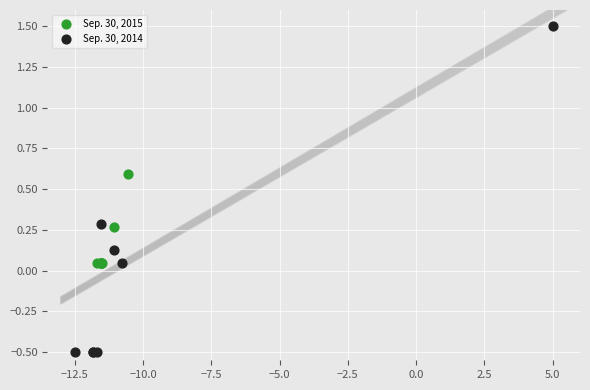

What are all the series names shown in the legend?

Sep. 30, 2015, Sep. 30, 2014